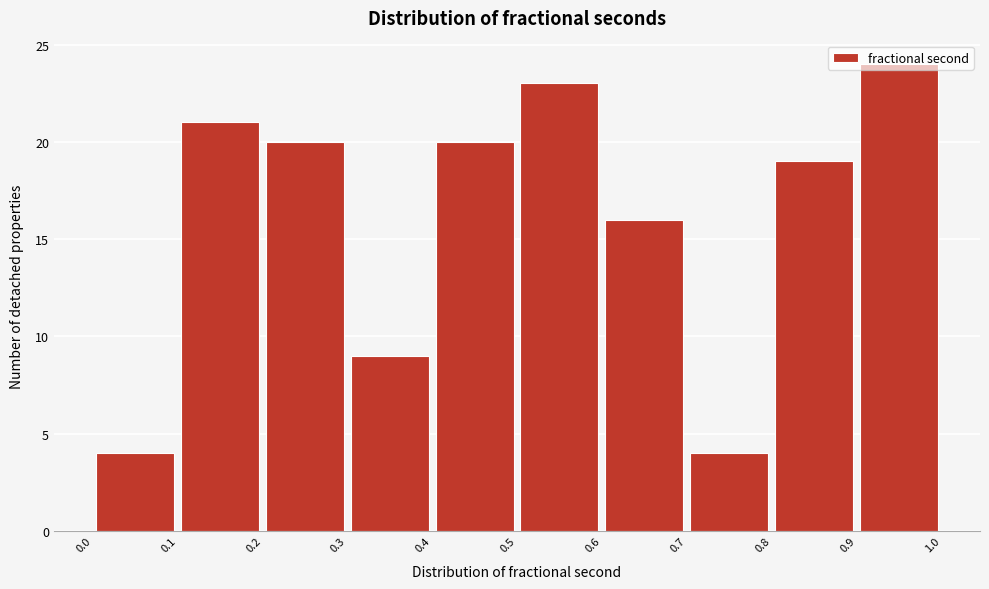

How tall is the bar that spans 0.8 to 0.9 on the x-axis? The values are not printed on the chart, so give them approximately, as read against the axis.

19